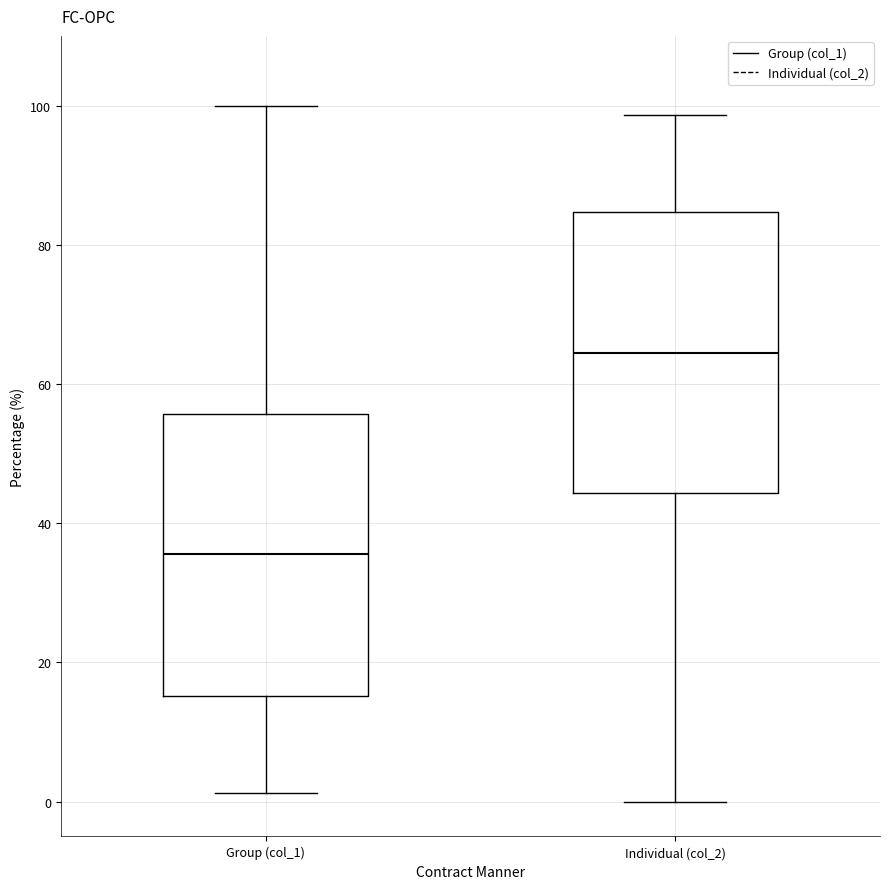

Reading left to right, read every box against the y-axis: the position of its median line, the range the box covers, and the ends of its whiskers. The values are not printed on the chart, so give them approximately, as read against the axis.

Group (col_1): median 36, box 16 to 56, whiskers 2 to 100
Individual (col_2): median 64, box 44 to 84, whiskers 0 to 98